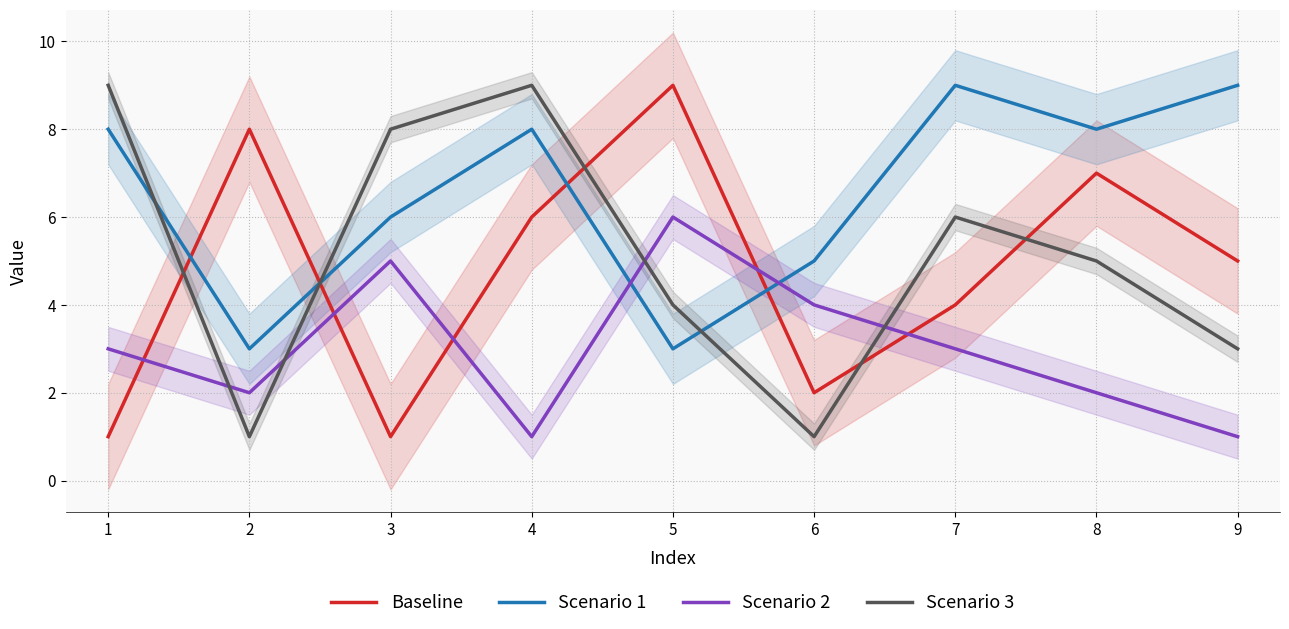

True or false: Scenario 2 has more than 1 points higher than both neighbors.

True